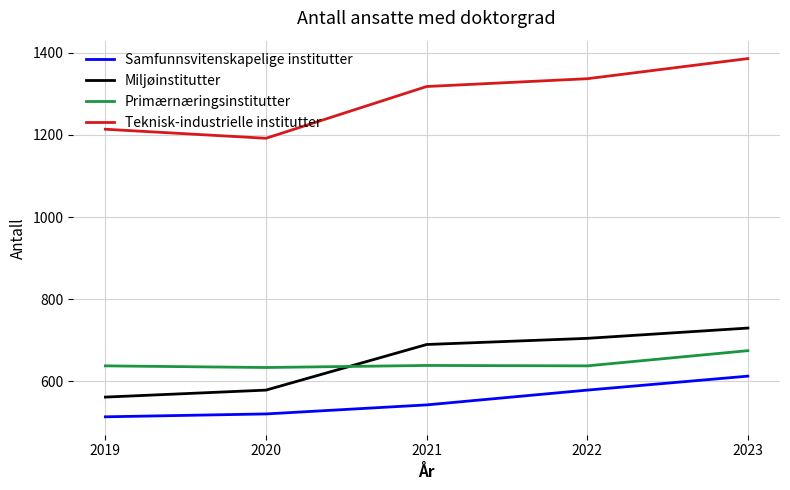

What are all the series names shown in the legend?

Samfunnsvitenskapelige institutter, Miljøinstitutter, Primærnæringsinstitutter, Teknisk-industrielle institutter